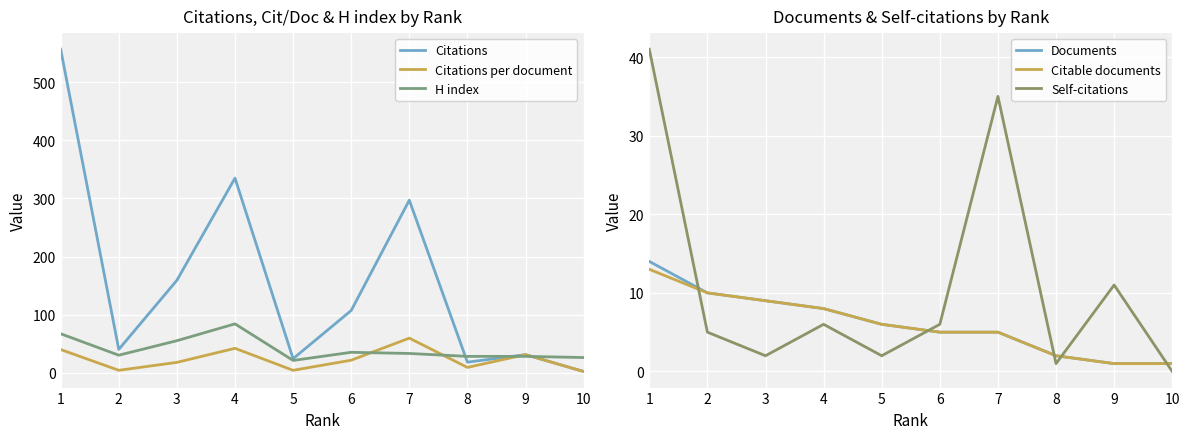

Which label corresponds to the smallest value in the chart?

10